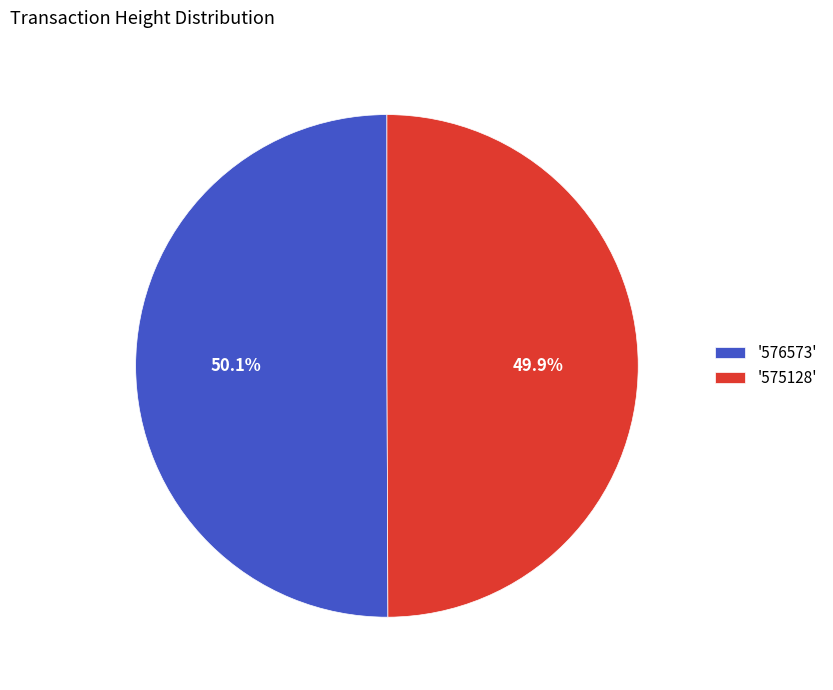

Is there any slice that represents more than half of the pie?

Yes